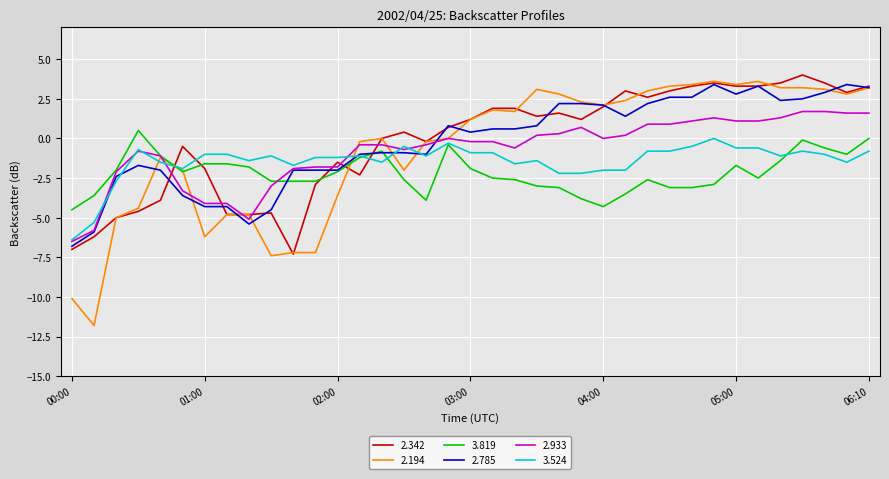

True or false: 2.194 has more than 1 interior local peaks.

True